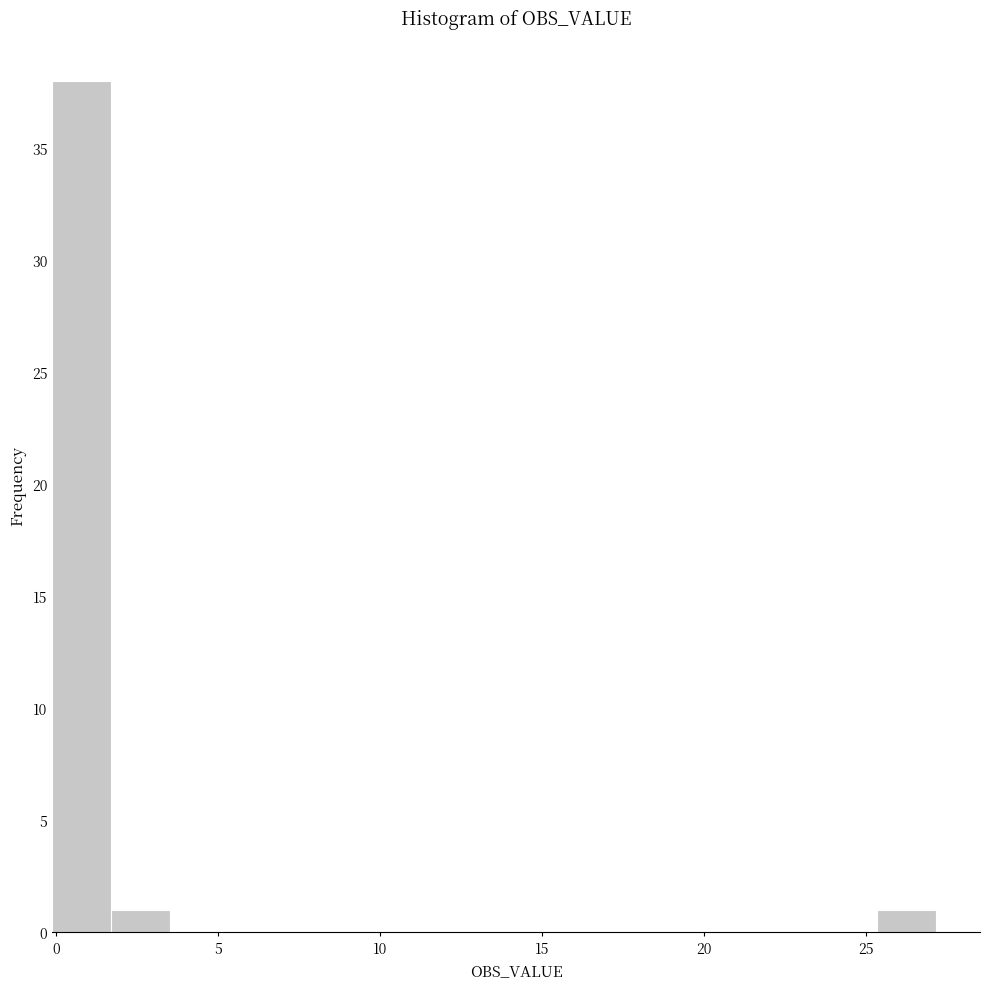

Around what value on the x-axis is the tallest bar? Give the approximate position of its centre, as read against the axis.

1.0